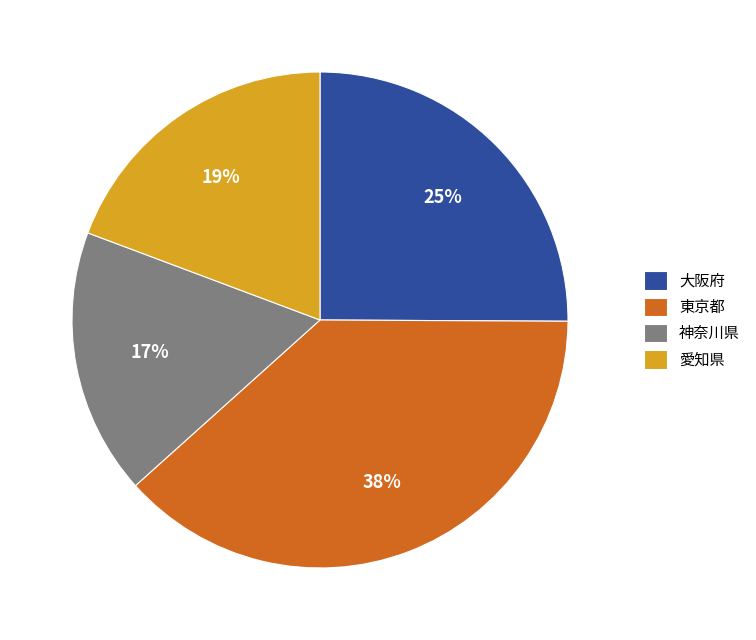

Count the number of slices in the pie.

4